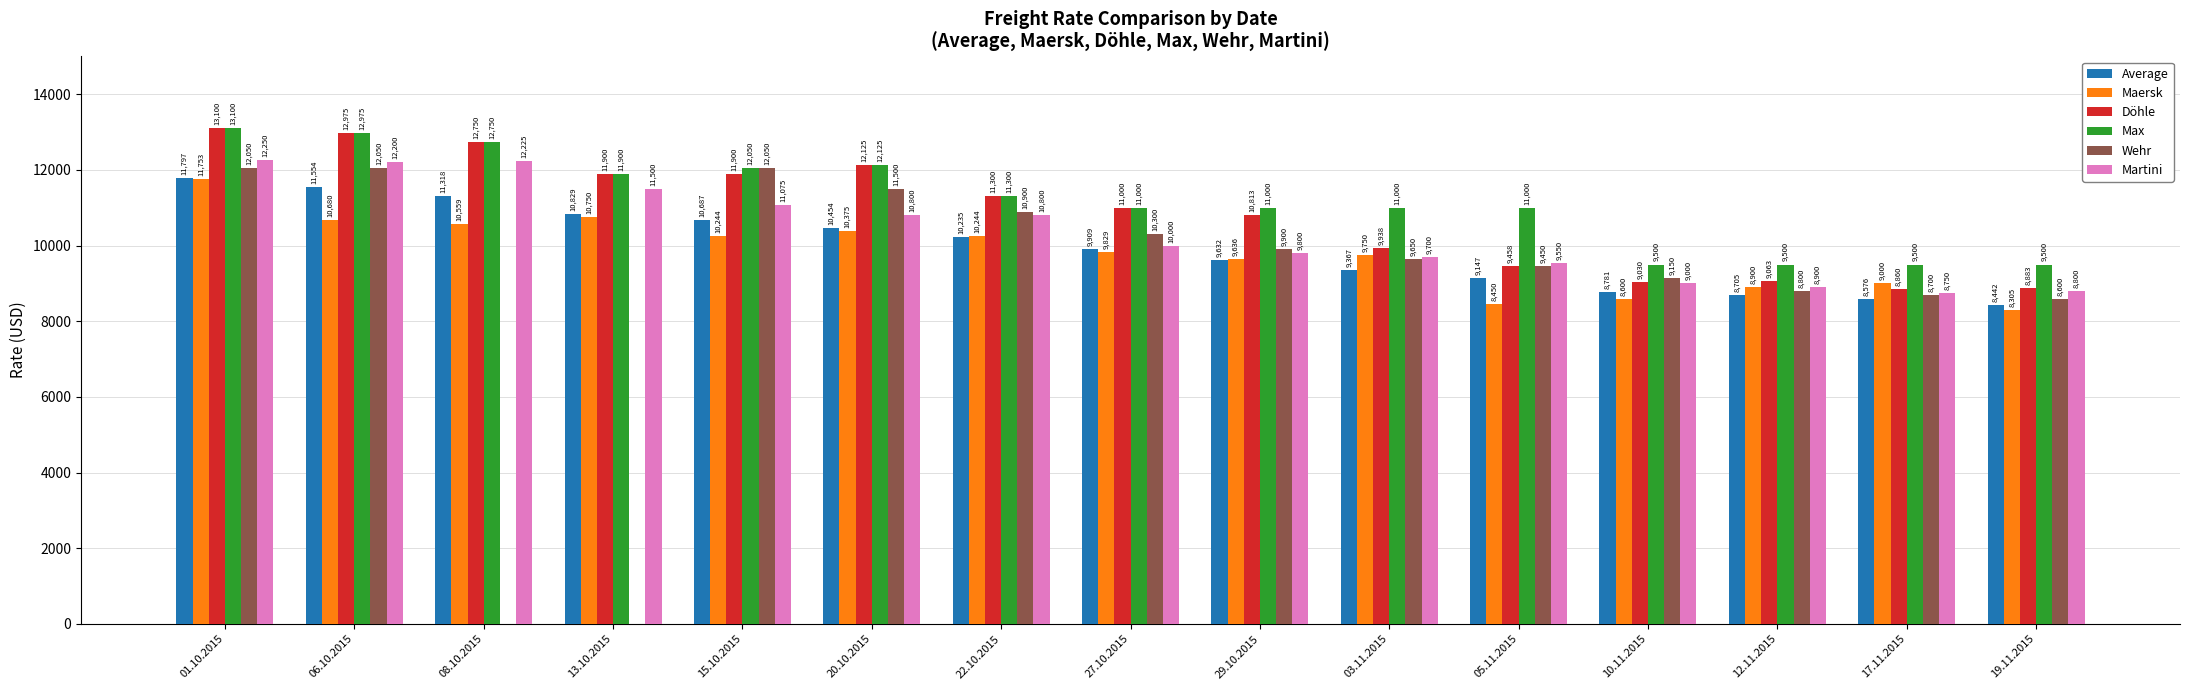

What are all the series names shown in the legend?

Average, Maersk, Döhle, Max, Wehr, Martini